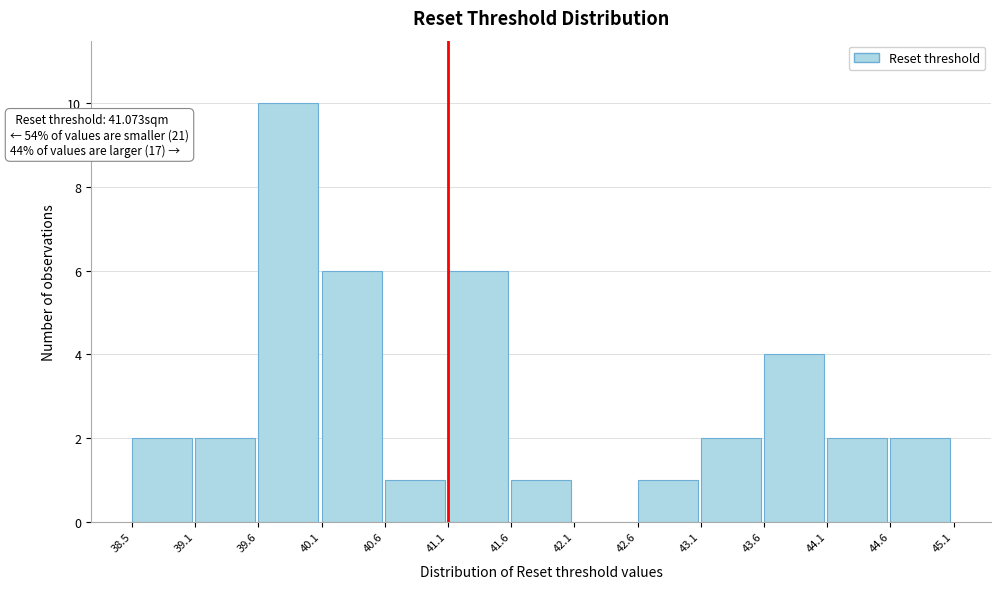

Over which range of the x-axis is the bar tallest?

39.6 to 40.1